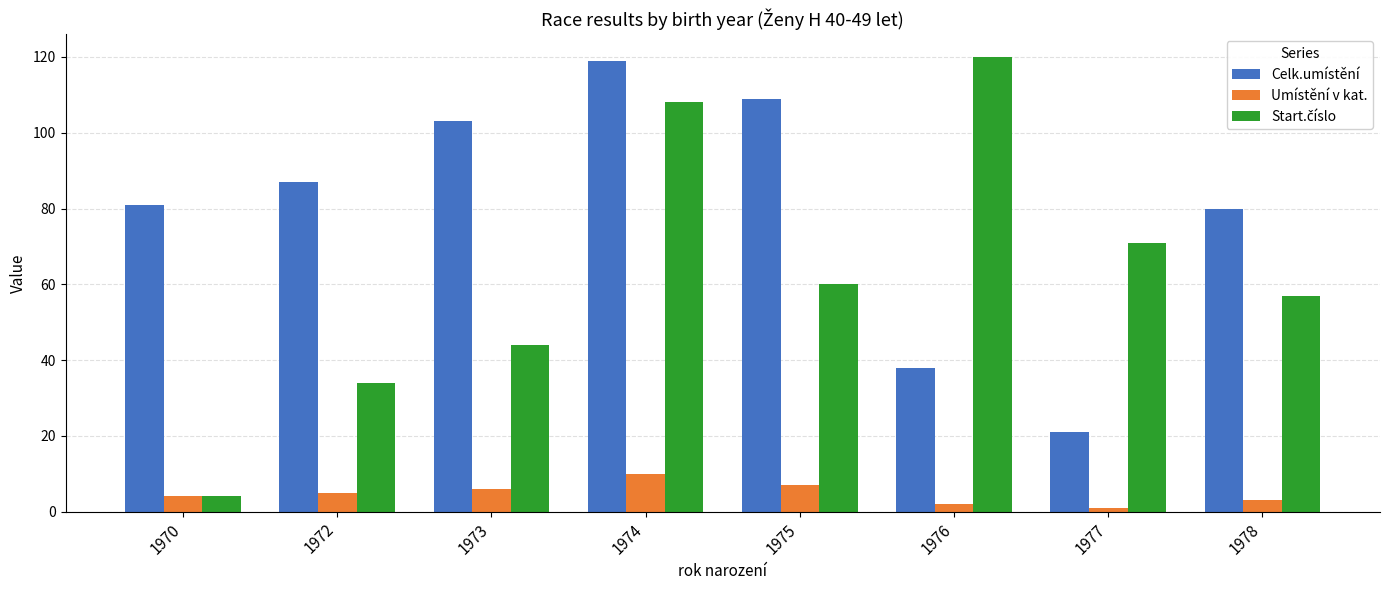

What is the difference between the Umístění v kat. values at 1974 and 1976?

8